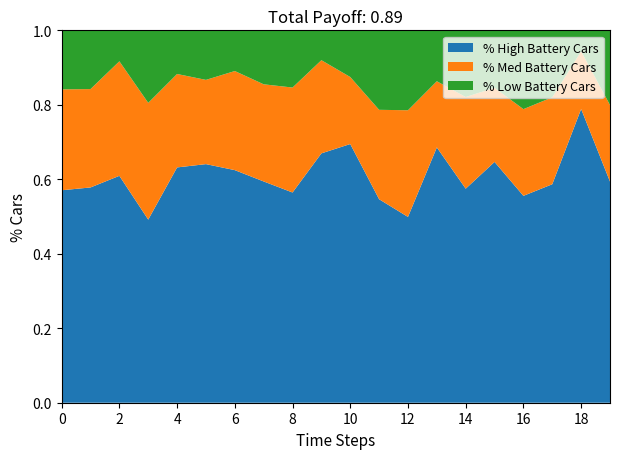

Which category has the highest value in the % High Battery Cars series?

18